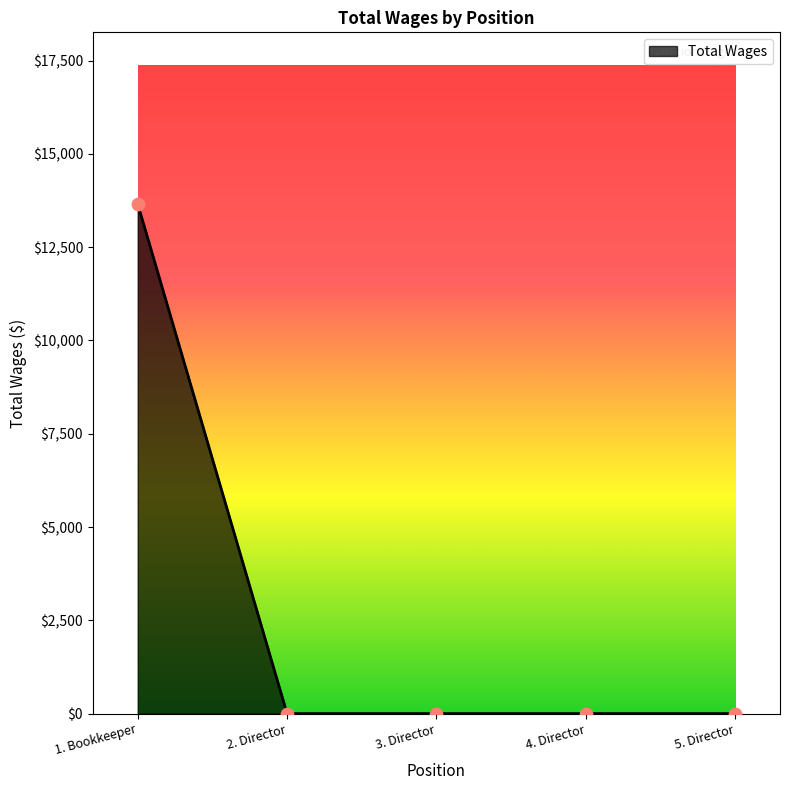

Between 2. Director and 1. Bookkeeper, which is larger?

1. Bookkeeper